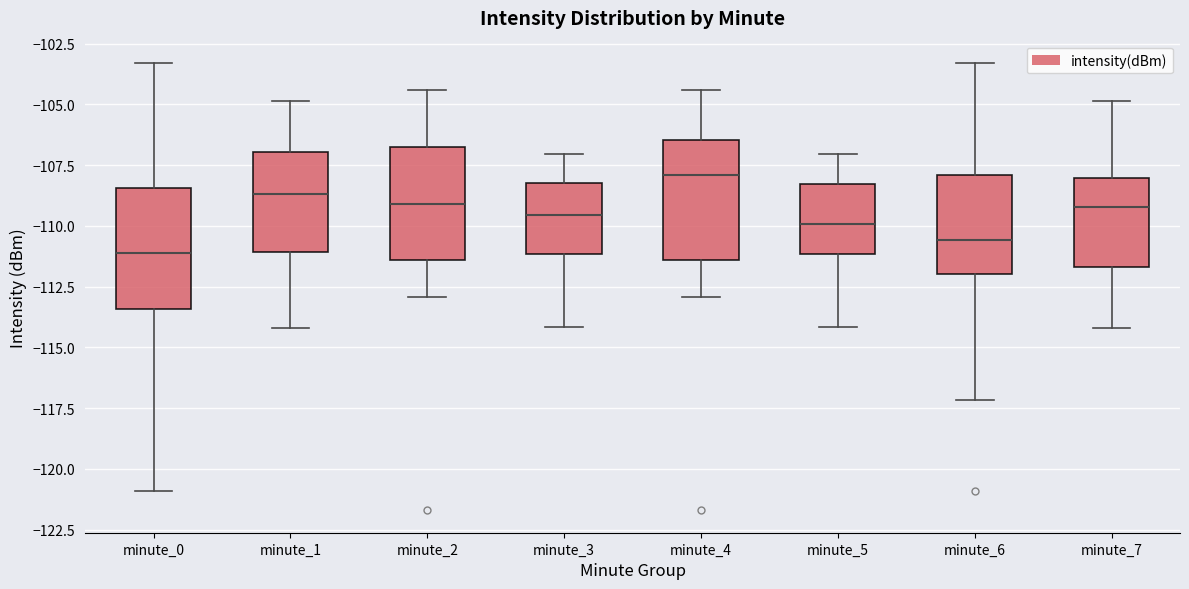

Reading left to right, transcribe this box plot: for each box, give where its median line is, the range the box spans, and where its two whiskers end, as read against the y-axis. The values are not printed on the chart, so give them approximately, as read against the axis.

minute_0: median -111.0, box -113.5 to -108.5, whiskers -121.0 to -103.5
minute_1: median -108.5, box -111.0 to -107.0, whiskers -114.0 to -105.0
minute_2: median -109.0, box -111.5 to -106.5, whiskers -113.0 to -104.5
minute_3: median -109.5, box -111.0 to -108.0, whiskers -114.0 to -107.0
minute_4: median -108.0, box -111.5 to -106.5, whiskers -113.0 to -104.5
minute_5: median -110.0, box -111.0 to -108.5, whiskers -114.0 to -107.0
minute_6: median -110.5, box -112.0 to -108.0, whiskers -117.0 to -103.5
minute_7: median -109.0, box -111.5 to -108.0, whiskers -114.0 to -105.0